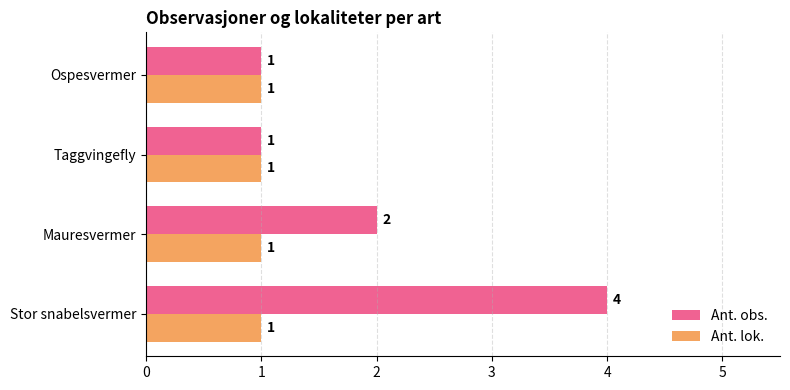

What is the minimum value for Ant. lok.?

1